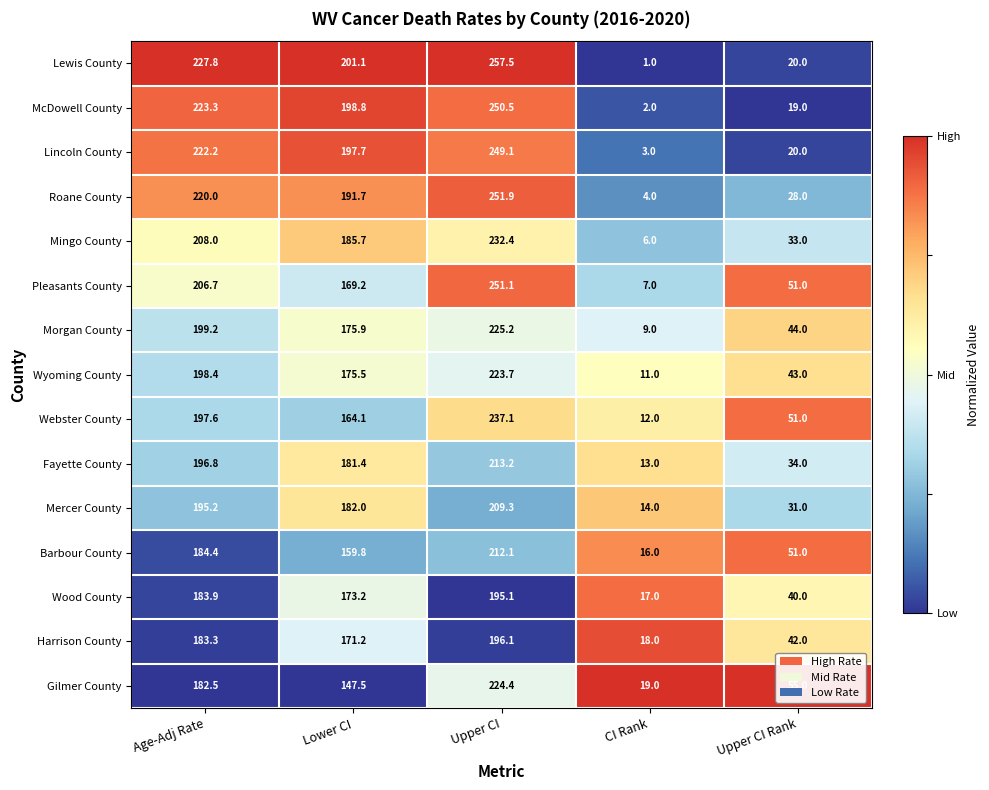

Which series has the largest total across all categories?

Lewis County